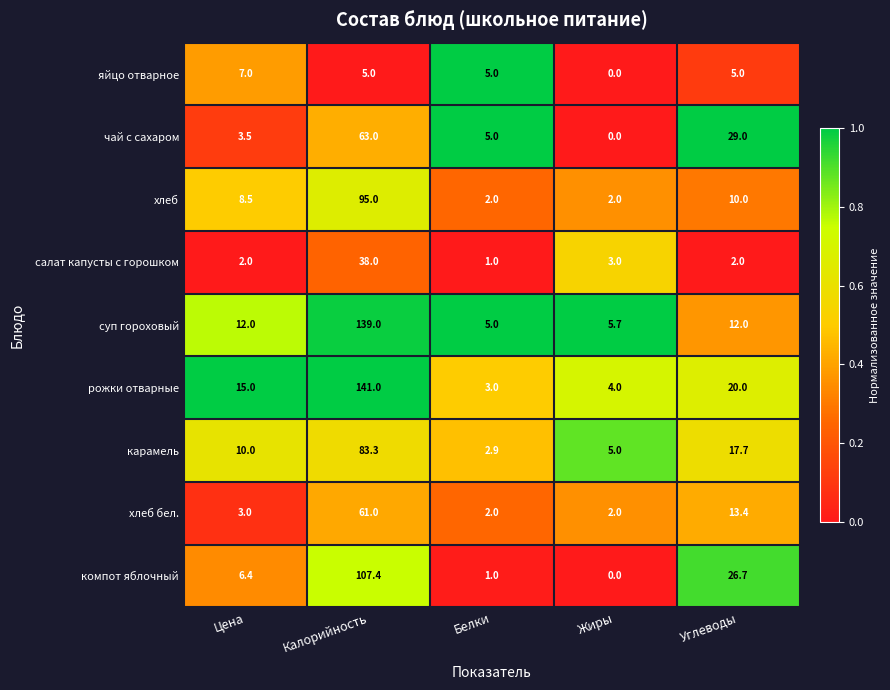

What is the sum of all рожки отварные values?

183.0